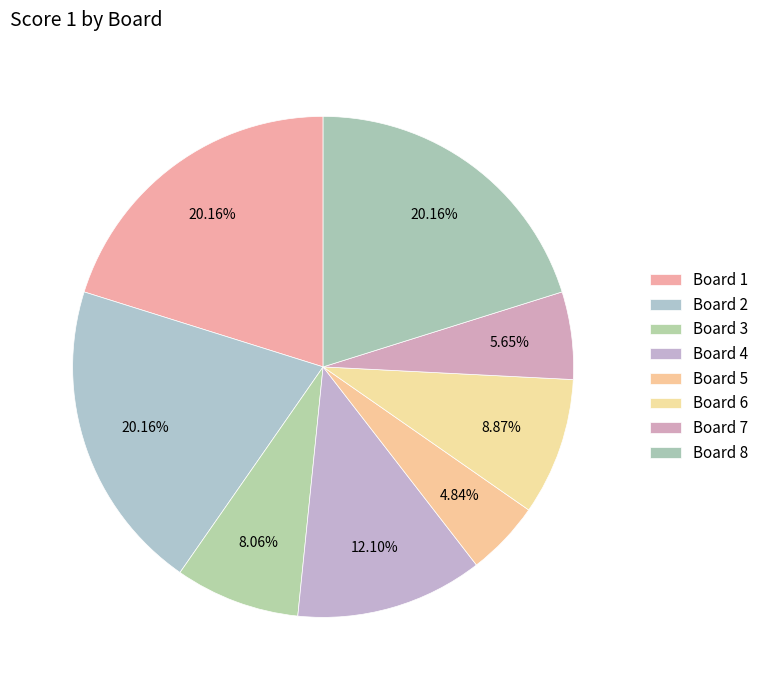

Count the number of slices in the pie.

8